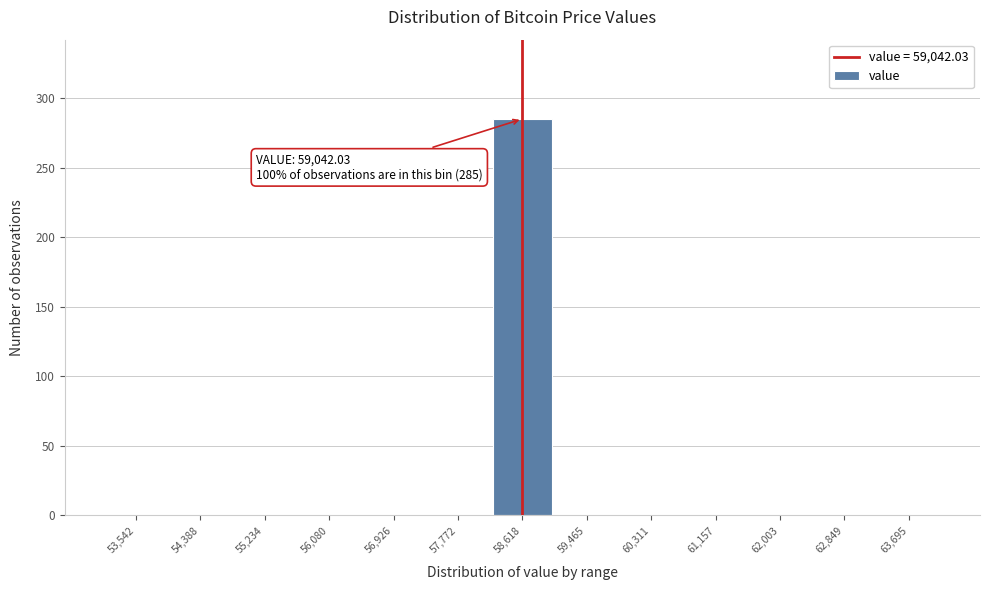

Reading left to right, what are all the values shown in this chart?

53,542=0	54,388=0	55,234=0	56,080=0	56,926=0	57,772=0	58,618=285	59,465=0	60,311=0	61,157=0	62,003=0	62,849=0	63,695=0